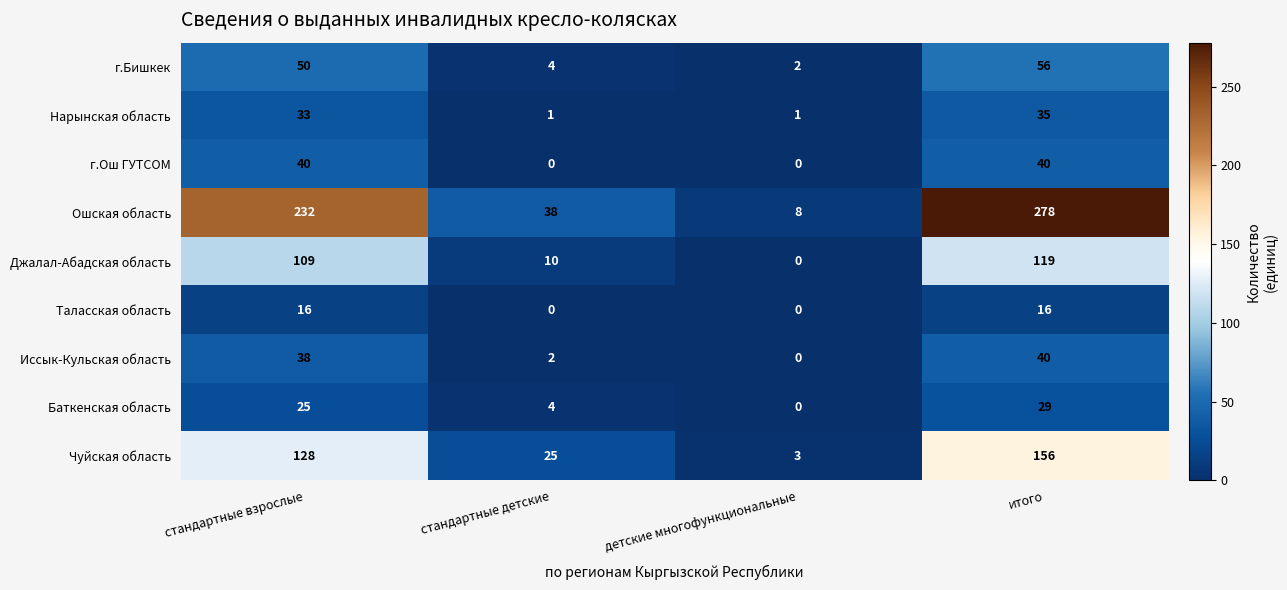

What is the difference between the maximum and minimum values in the Баткенская область series?

29